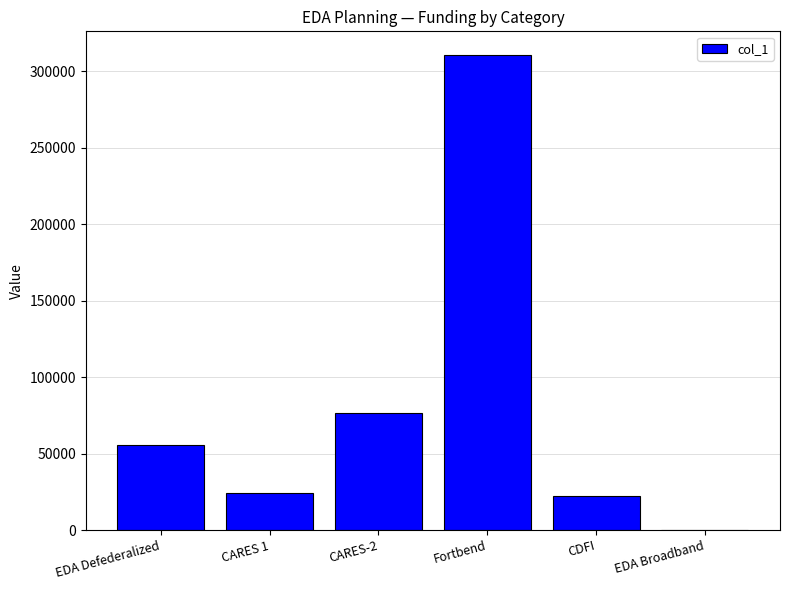

Are the bars horizontal?

No